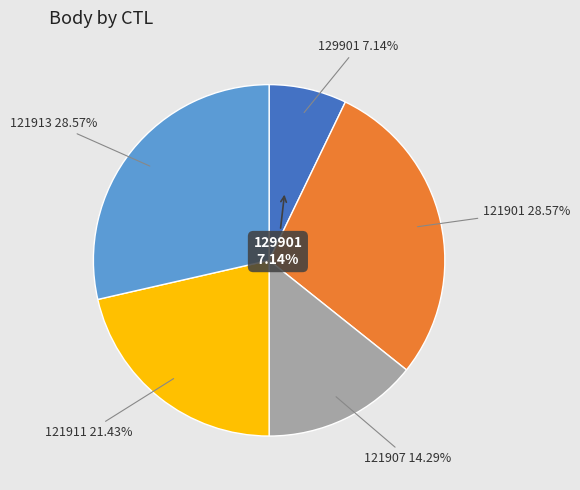

Is it true that 121901 is 29% of the pie?

True